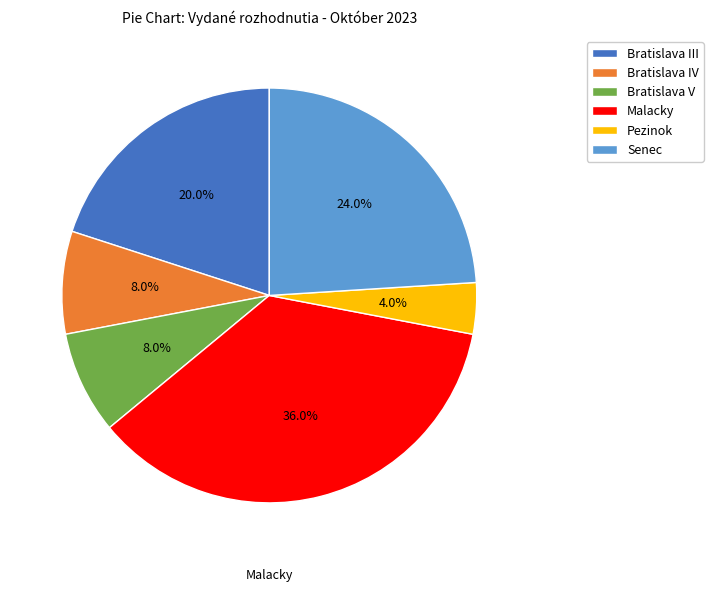

How many segments does this pie chart have?

6